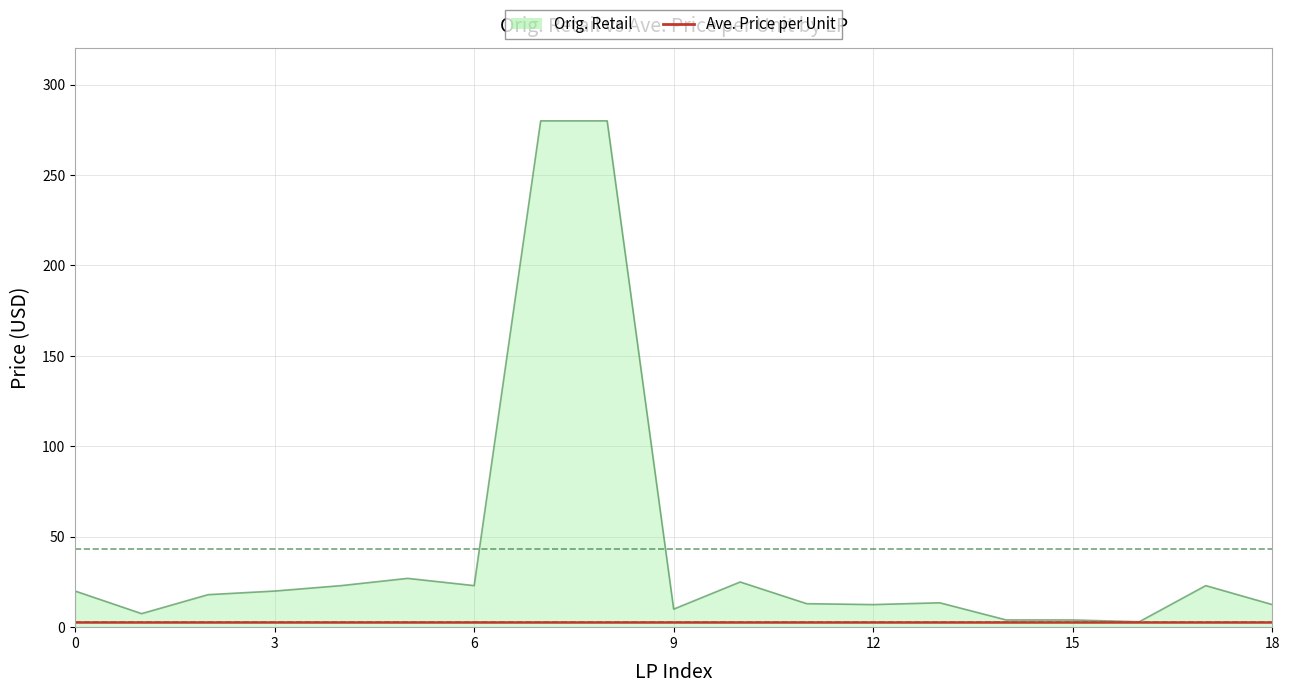

Which series has the largest total across all categories?

Orig. Retail